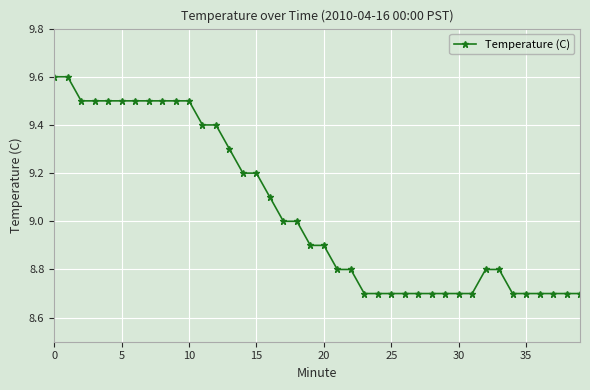

What is the value of the 24th point from the left?

8.7